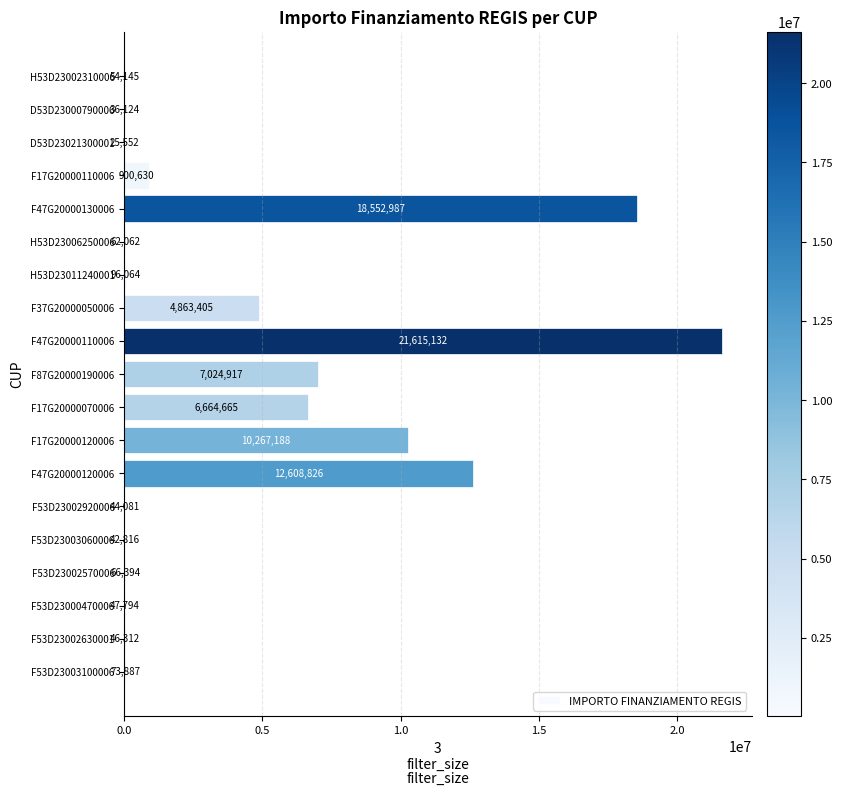

What is the approximate value at F53D23002920006?

44080.6